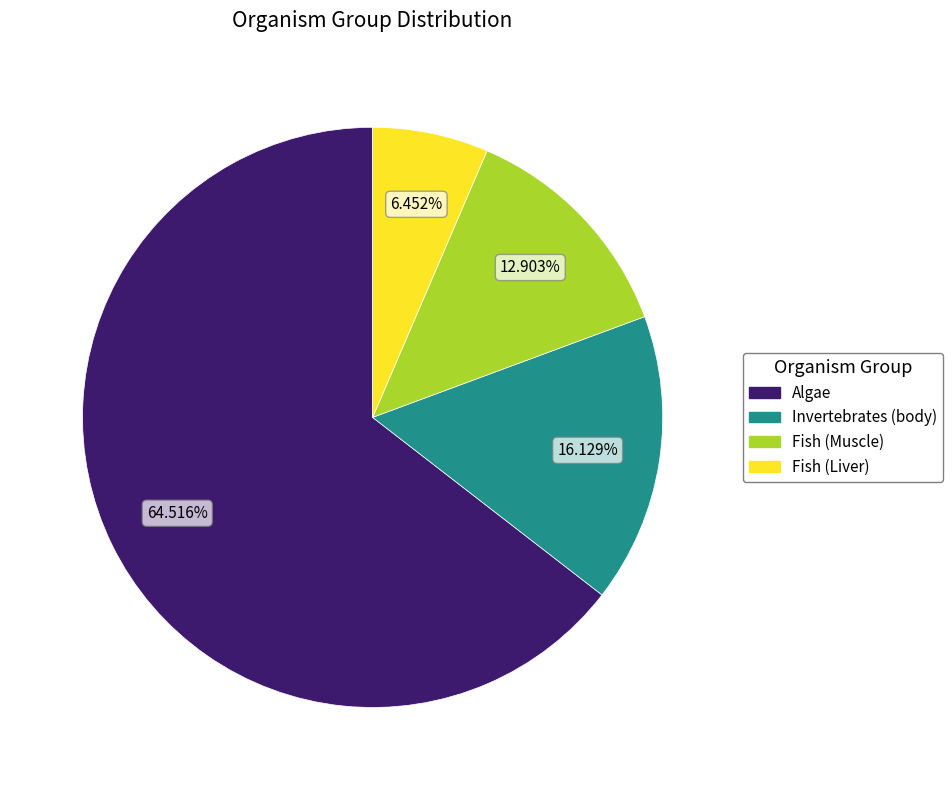

Is the sum of Algae and Fish (Muscle) greater than half?

Yes